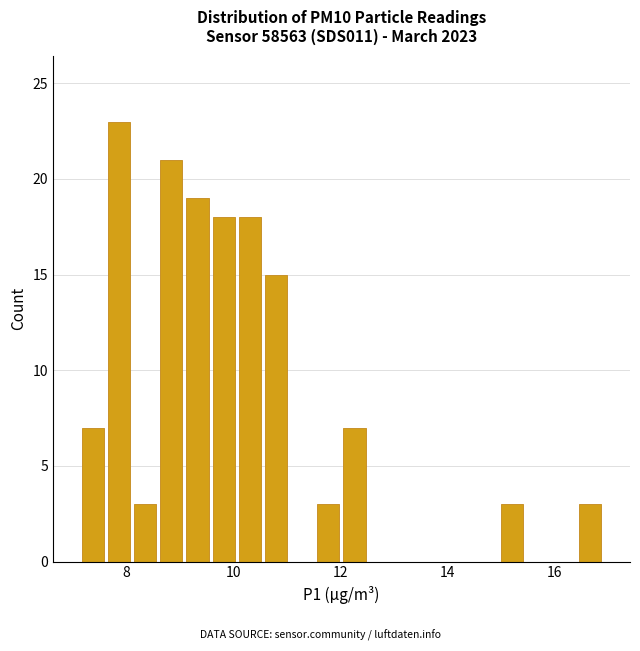

Read against the x-axis, roughly where is the centre of the tallest bar?

7.8